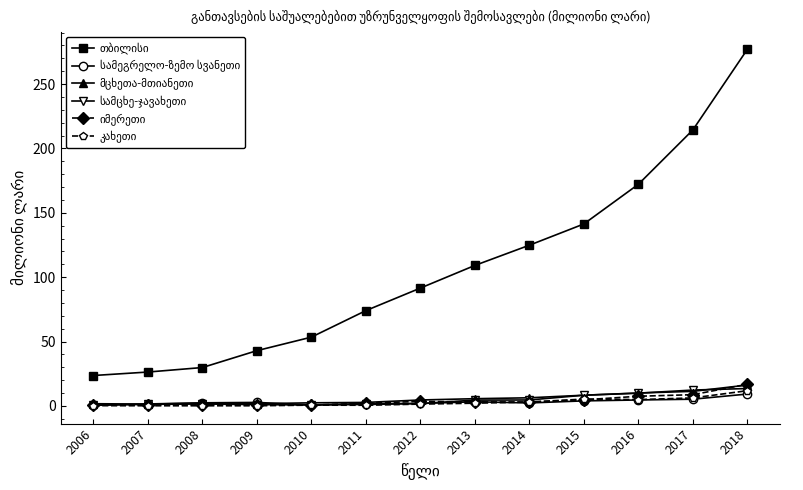

What is the smallest value displayed?

0.1